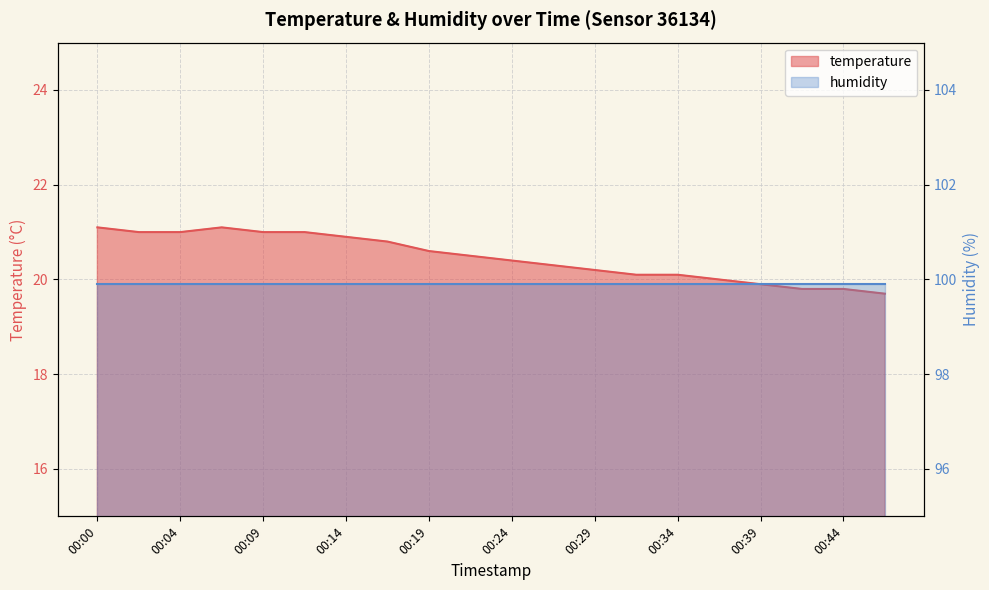

What is the ratio of the value at 00:39 to the value at 00:07?

0.9